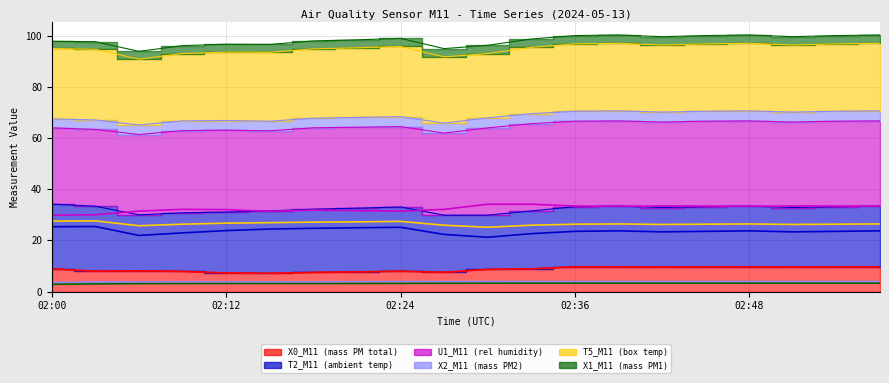

Where does the X0_M11 (mass PM total) series first go above 8?

02:00